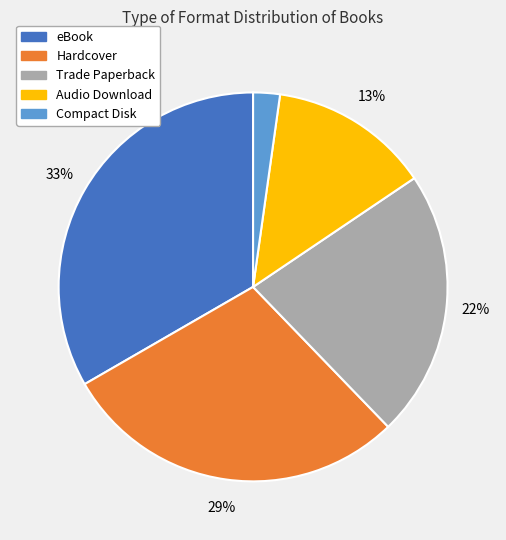

Is the sum of eBook and Compact Disk greater than half?

No